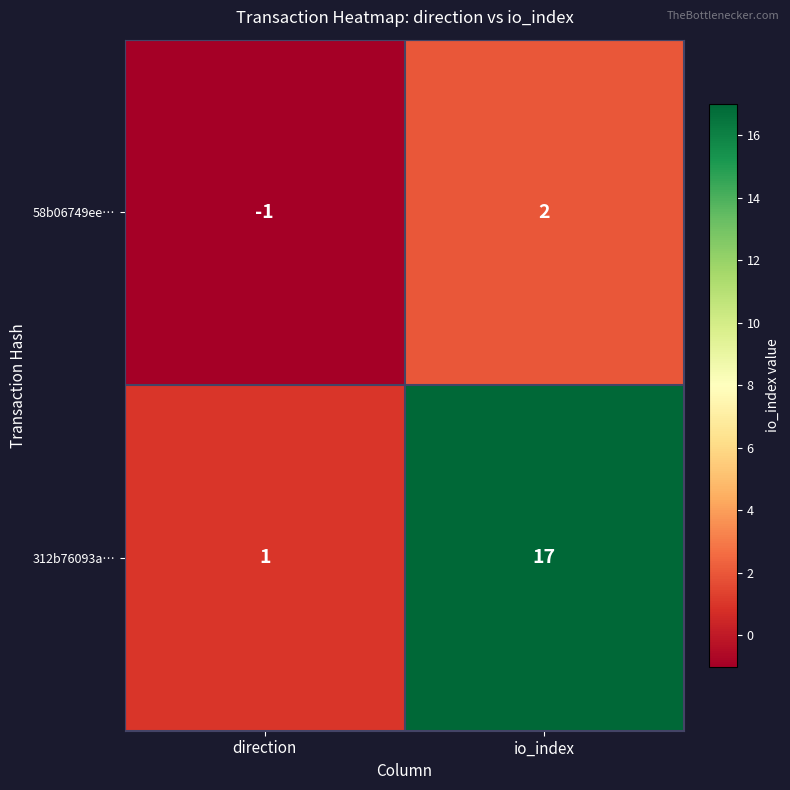

Which category has the highest value in the 312b76093a… series?

io_index